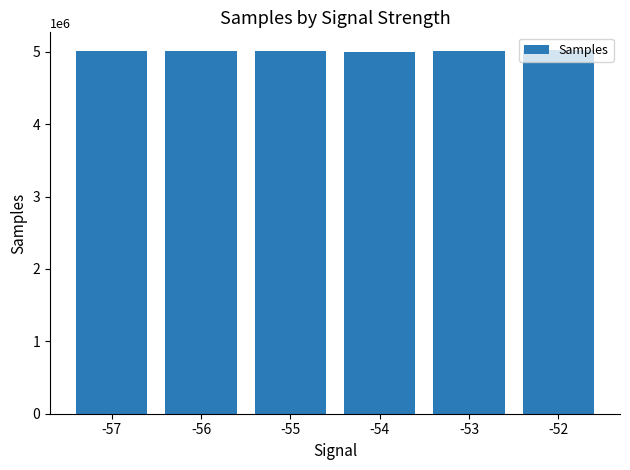

The value at -54 is 3142788. True or false?

False